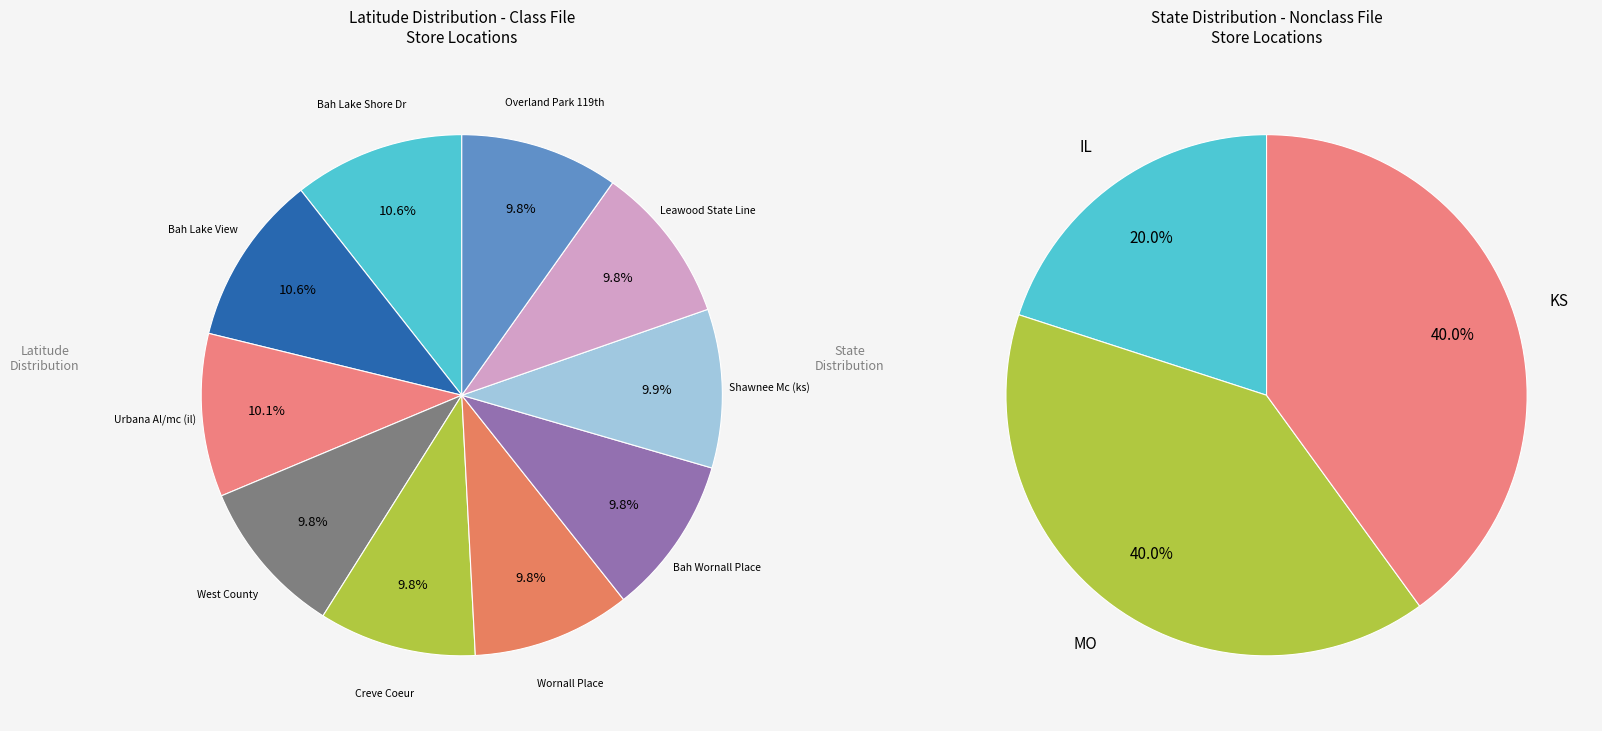

The Brookdale Leawood State Line slice represents 18% of the pie. True or false?

False